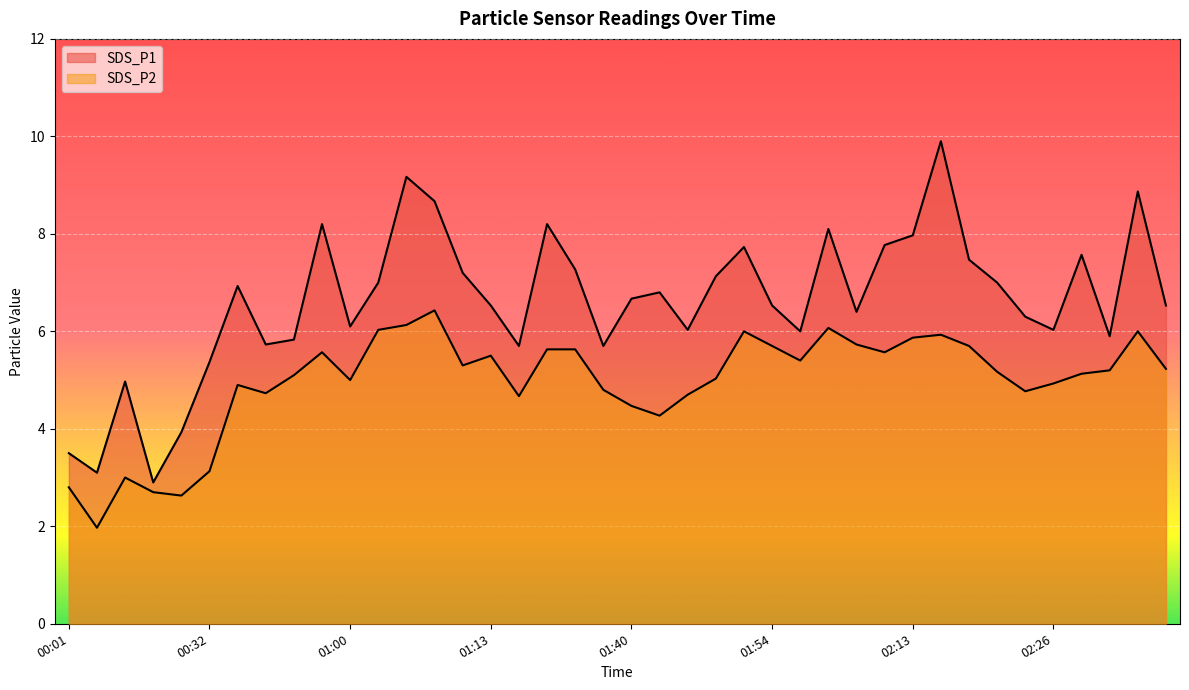

At which category does SDS_P1 reach its first local peak?

00:18